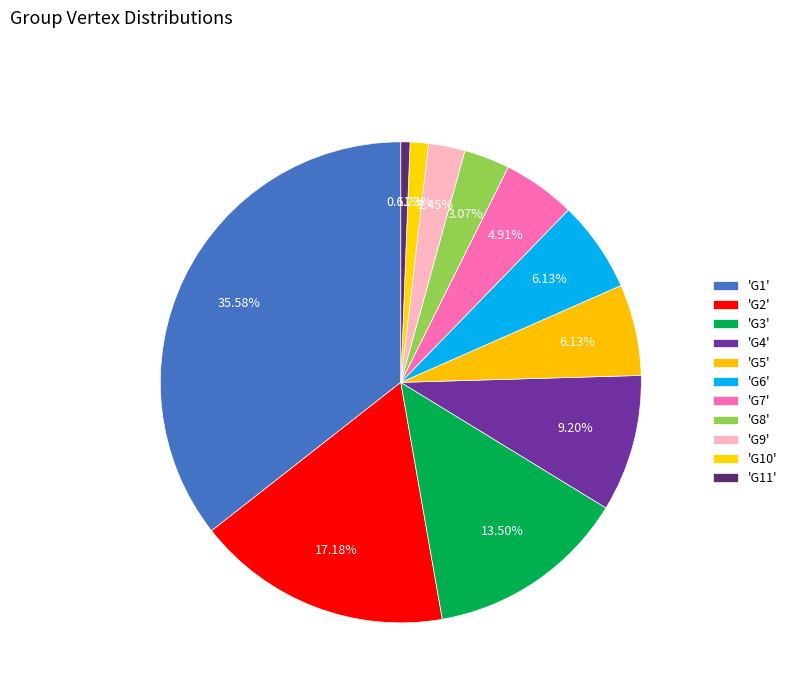

How many segments does this pie chart have?

11